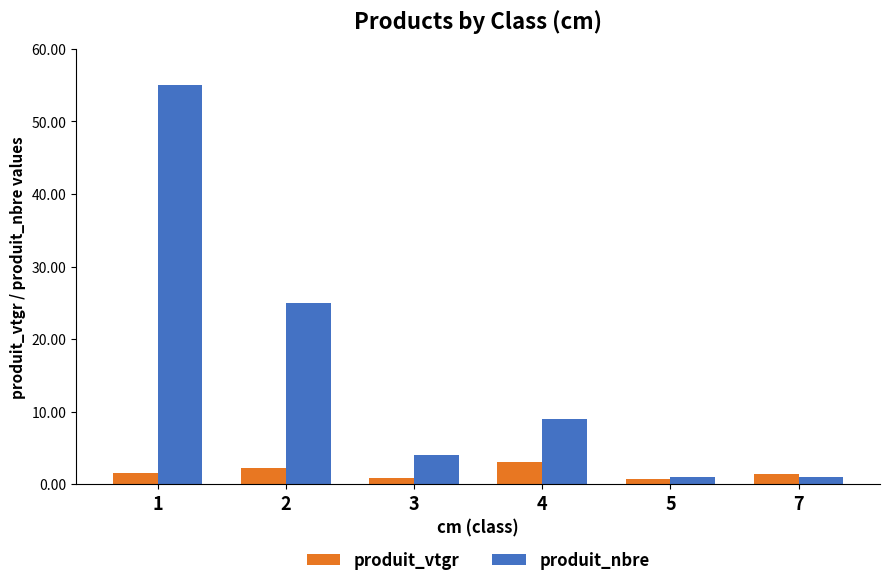

List the series in order of their overall mean, highest first.

produit_nbre, produit_vtgr